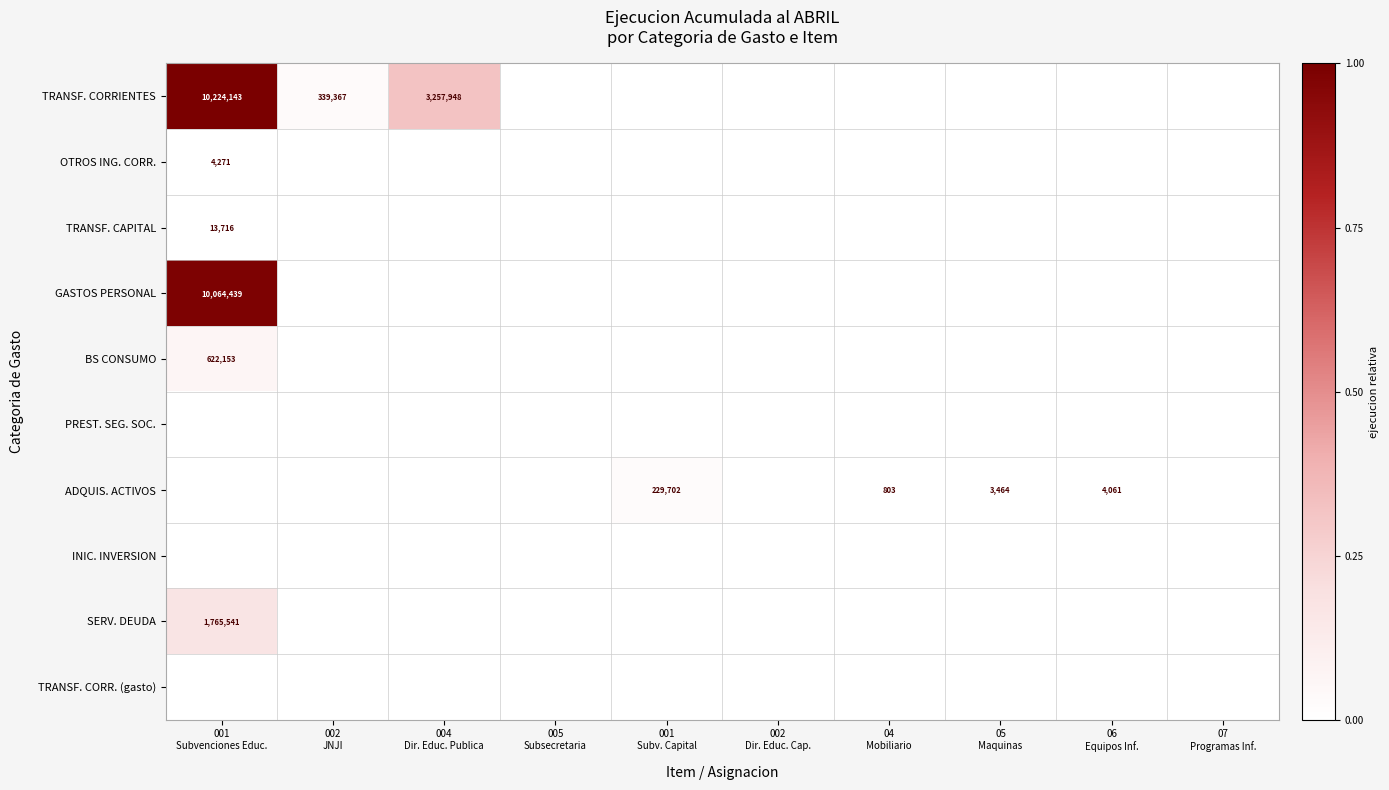

Which series changed the most between 005 Subsecretaria and 05 Maquinas?

ADQUIS. ACTIVOS